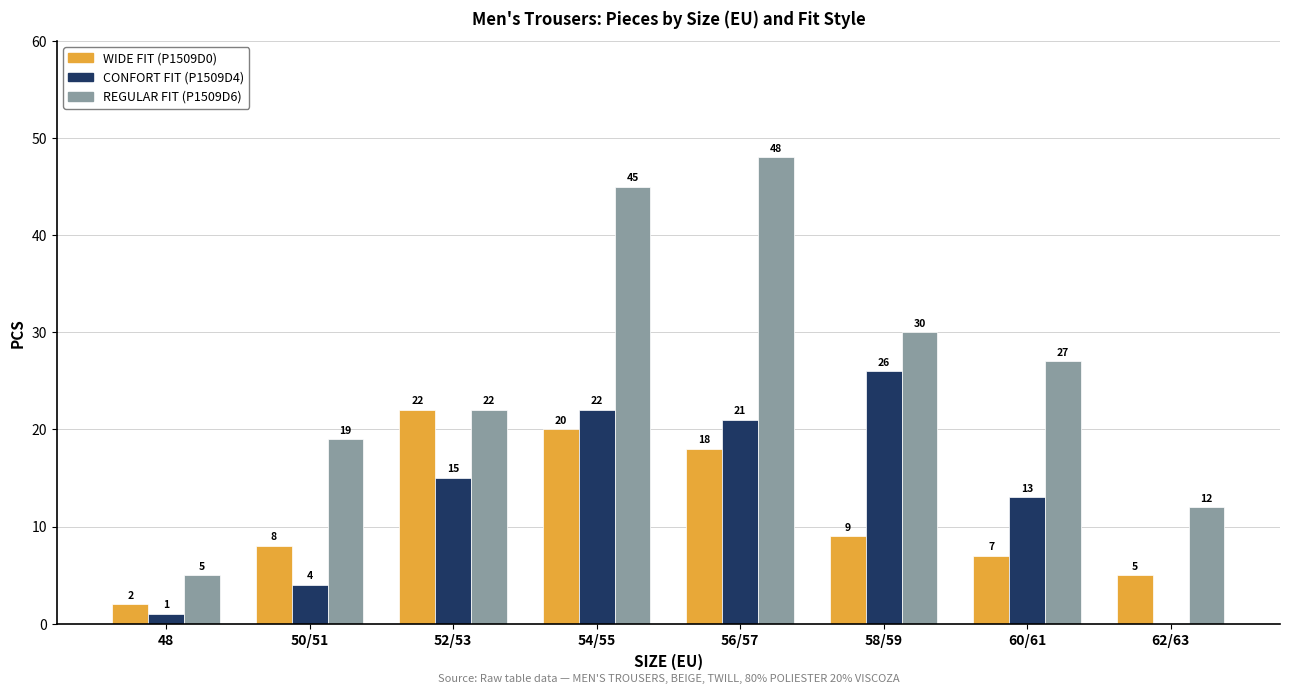

Which series has the widest spread of values?

REGULAR FIT (P1509D6)